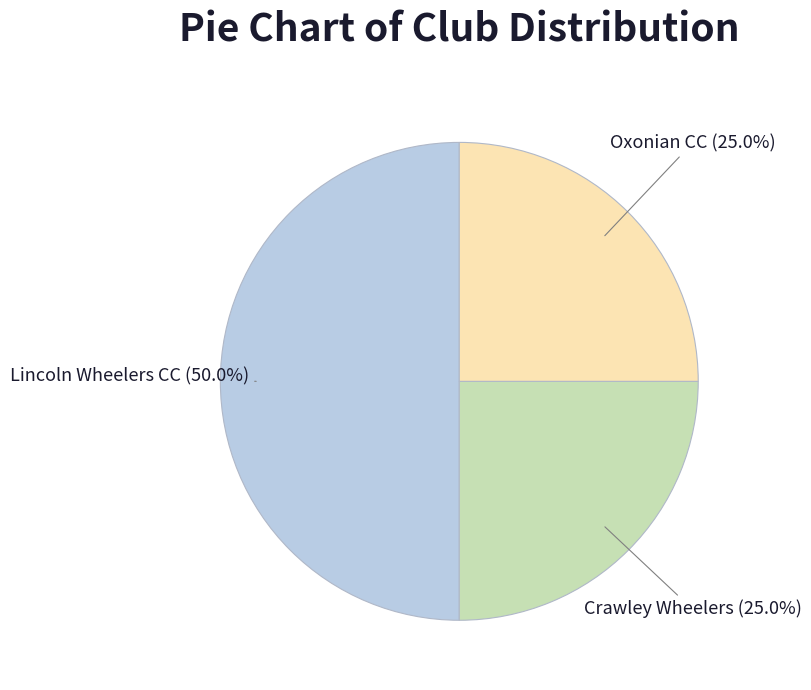

What percentage is the Lincoln Wheelers CC slice, to the nearest percent?

50%